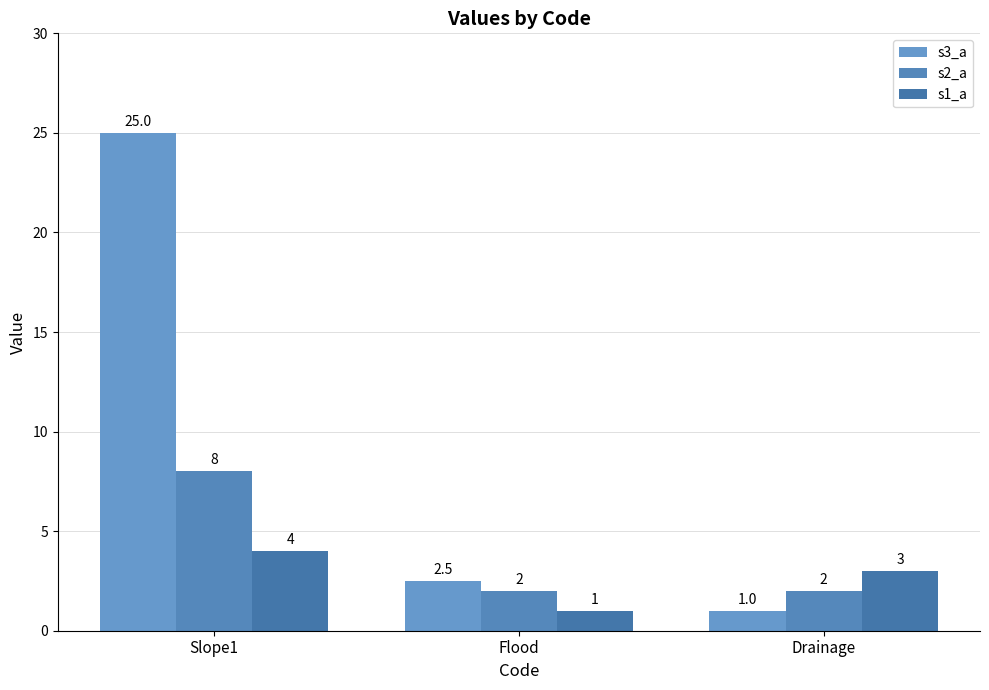

How many distinct data groups are displayed?

3